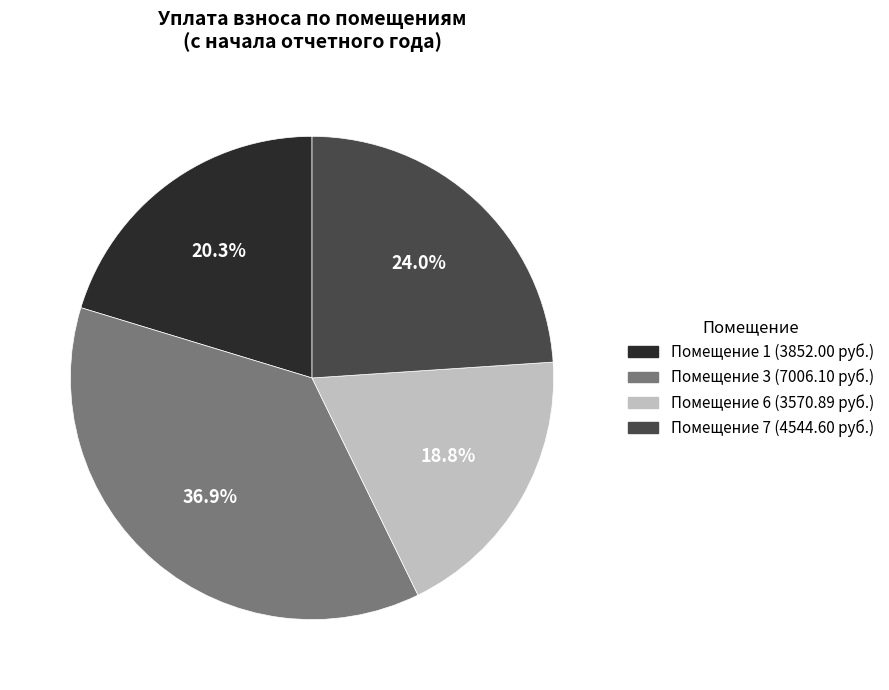

To the nearest percent, what is the average slice percentage?

25%